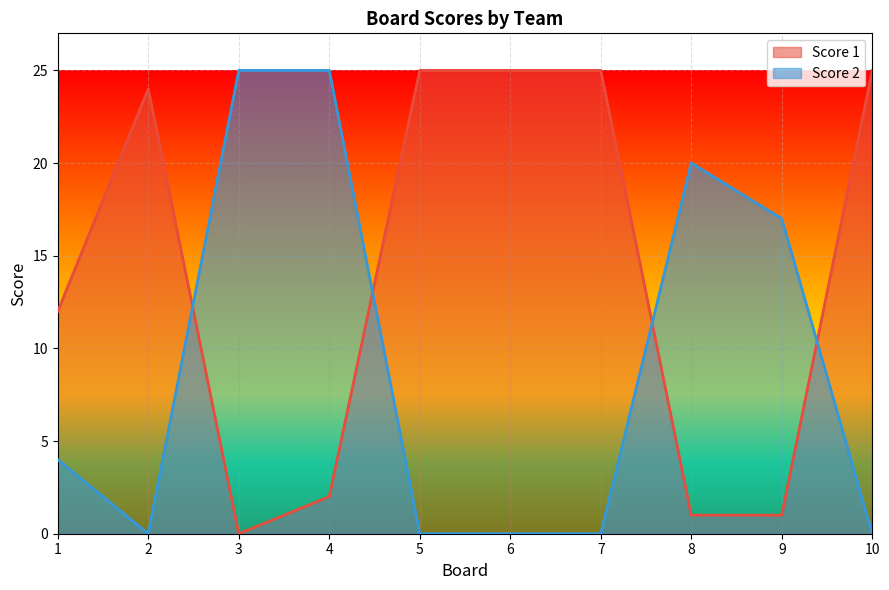

Is it true that Score 2 equals 0 at 6?

True